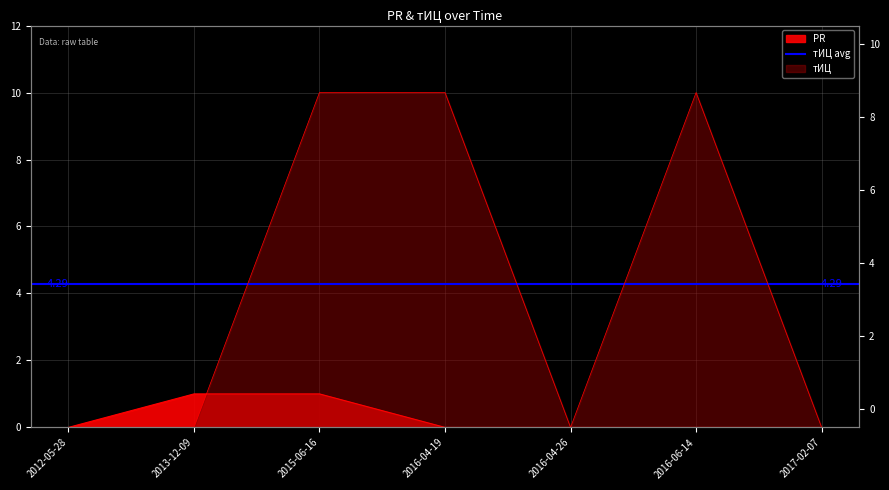

Reading right to left, list all the values displayed in this chart.

PR: 0	0	0	0	1	1	0
тИЦ: 0	10	0	10	10	0	0